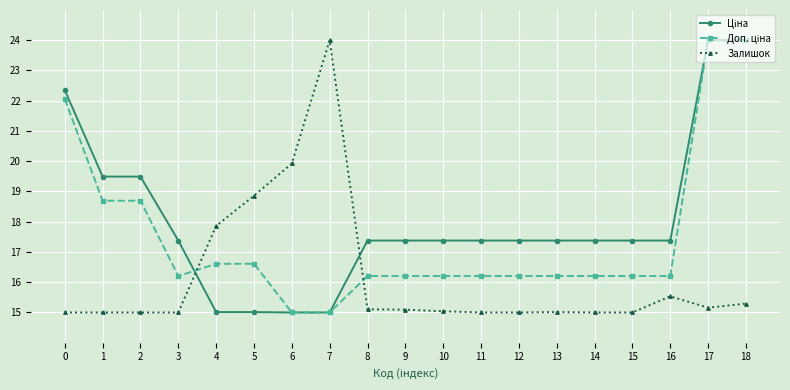

At which label is Залишок closest to 19?

5